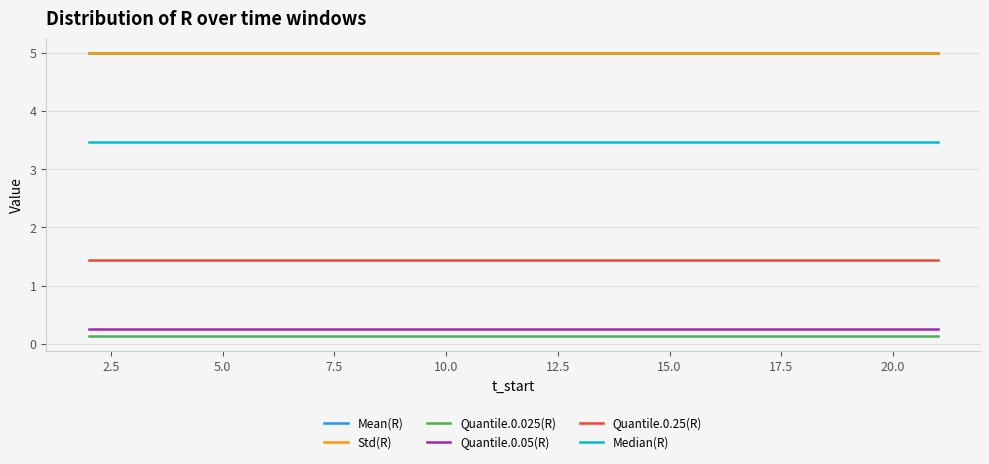

Does the chart have visible grid lines?

Yes